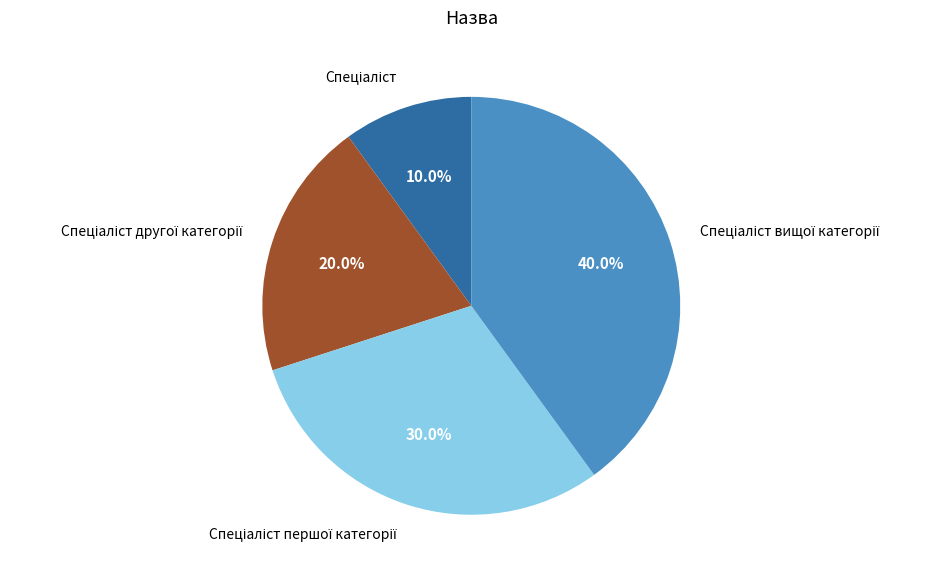

How many segments does this pie chart have?

4